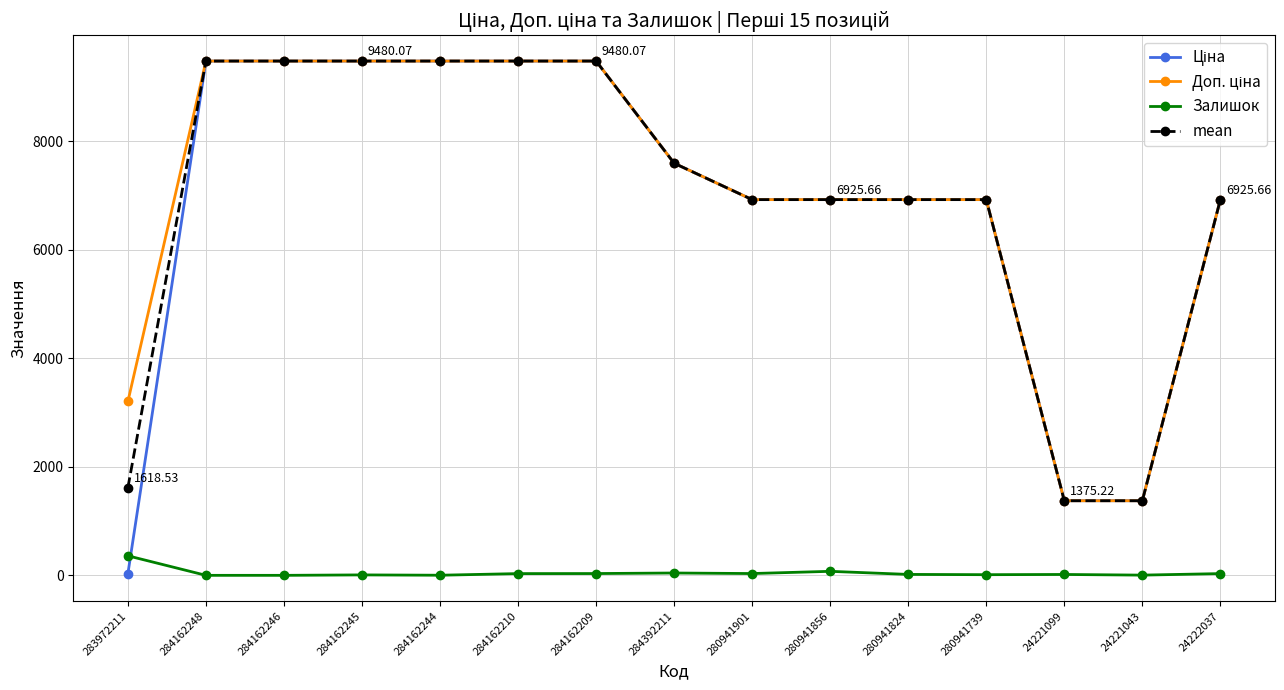

How many categories are shown in the chart?

15